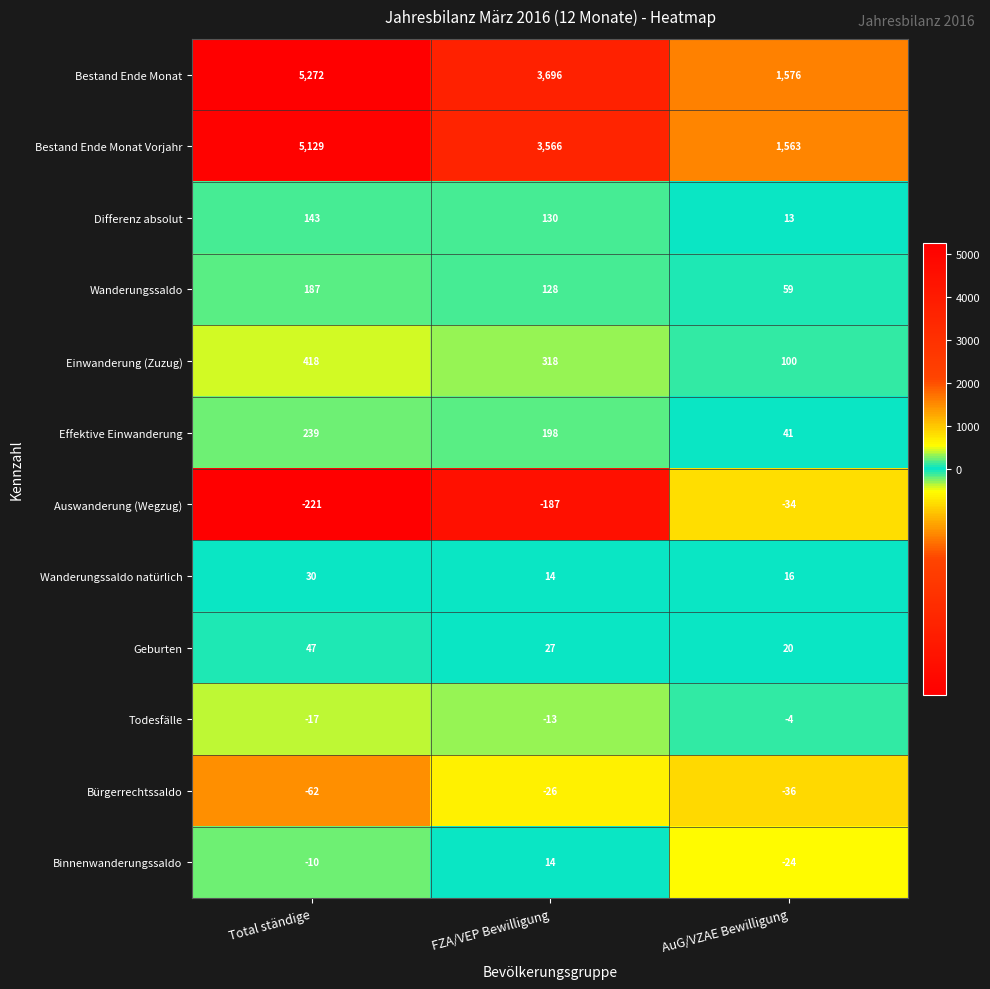

Which category has the highest value across all series?

Total ständige